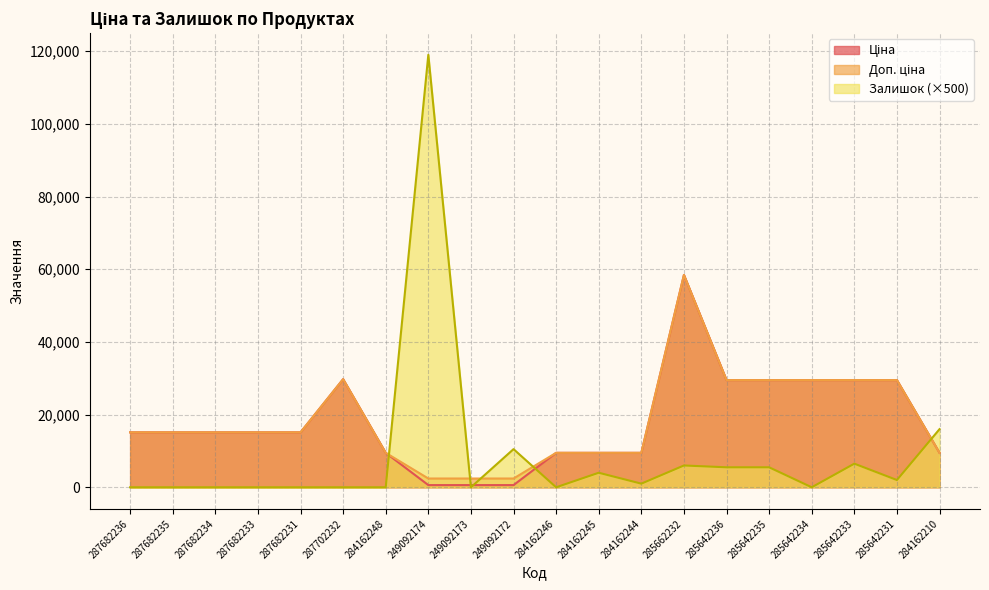

At which label does Залишок reach its minimum?

287682236